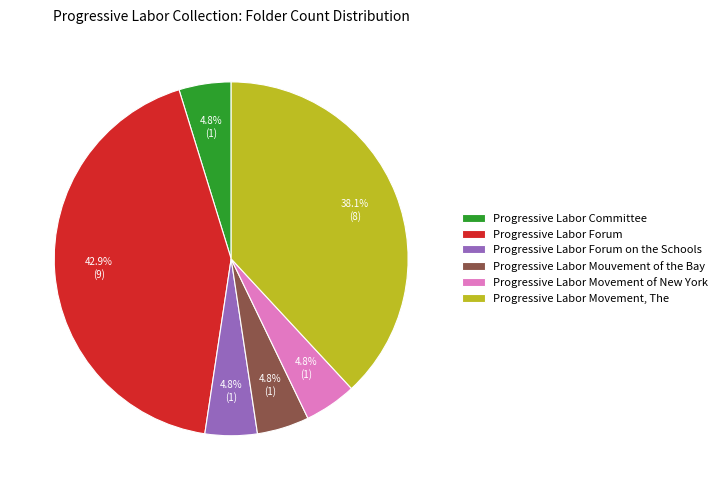

Which category has the biggest portion of the pie?

Progressive Labor Forum